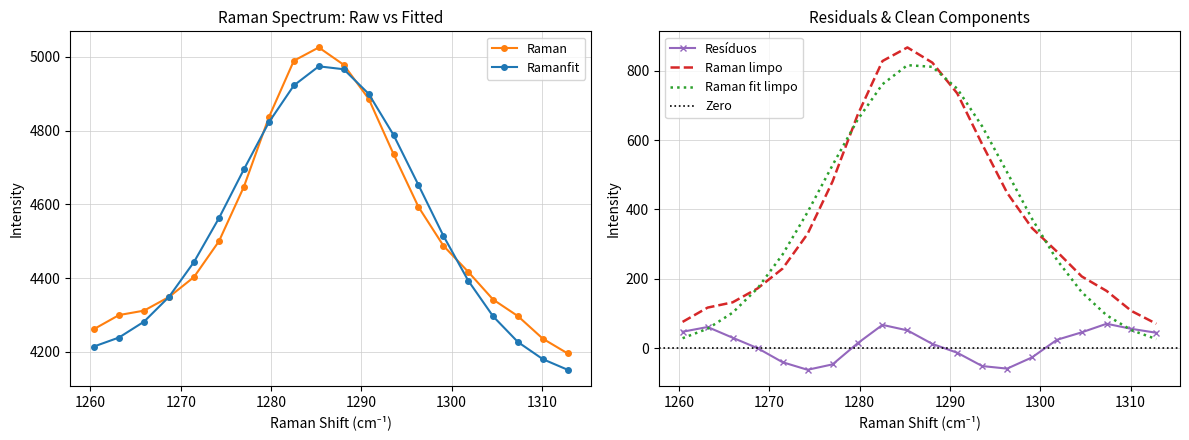

Reading left to right, transcribe all the data shown in this chart.

Raman: 4262.0	4300.0	4312.0	4349.0	4403.0	4500.0	4648.0	4836.0	4989.0	5025.0	4978.0	4886.0	4736.0	4593.0	4488.0	4417.0	4342.0	4297.0	4236.0	4196.0
Ramanfit: 4214.8	4239.2	4282.1	4349.3	4443.8	4562.6	4695.0	4822.3	4922.0	4973.8	4966.0	4899.5	4787.8	4652.2	4514.9	4393.2	4296.5	4226.8	4180.5	4151.7
Raman limpo: 75.6	116.8	132.0	172.2	229.4	329.6	480.8	672.0	828.2	867.4	823.6	734.8	588.0	448.2	346.3	278.5	206.7	164.9	107.1	70.3
Raman fit limpo: 28.4	56.0	102.1	172.5	270.2	392.2	527.8	658.3	761.2	816.2	811.5	748.2	639.8	507.4	373.2	254.7	161.2	94.7	51.6	26.0
Residuos: 47.2	60.8	29.9	-0.3	-40.8	-62.6	-47.0	13.7	67.0	51.2	12.0	-13.5	-51.8	-59.2	-26.9	23.8	45.5	70.2	55.5	44.3